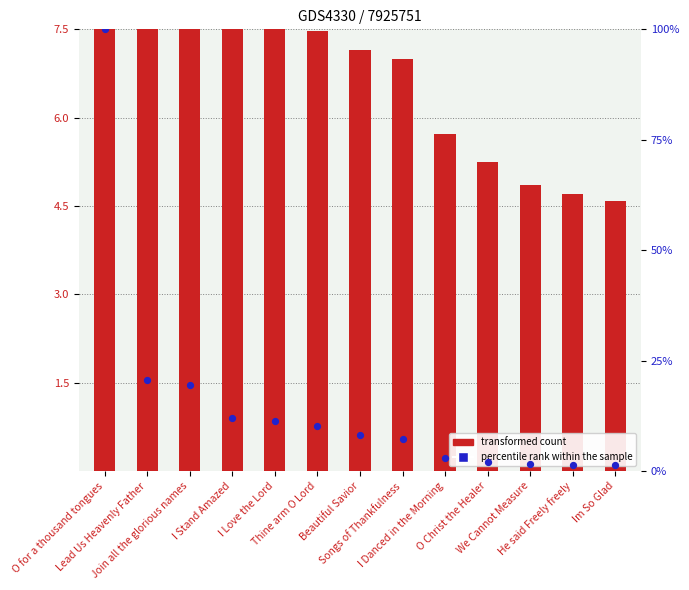

What are all the series names shown in the legend?

transformed count, percentile rank within the sample